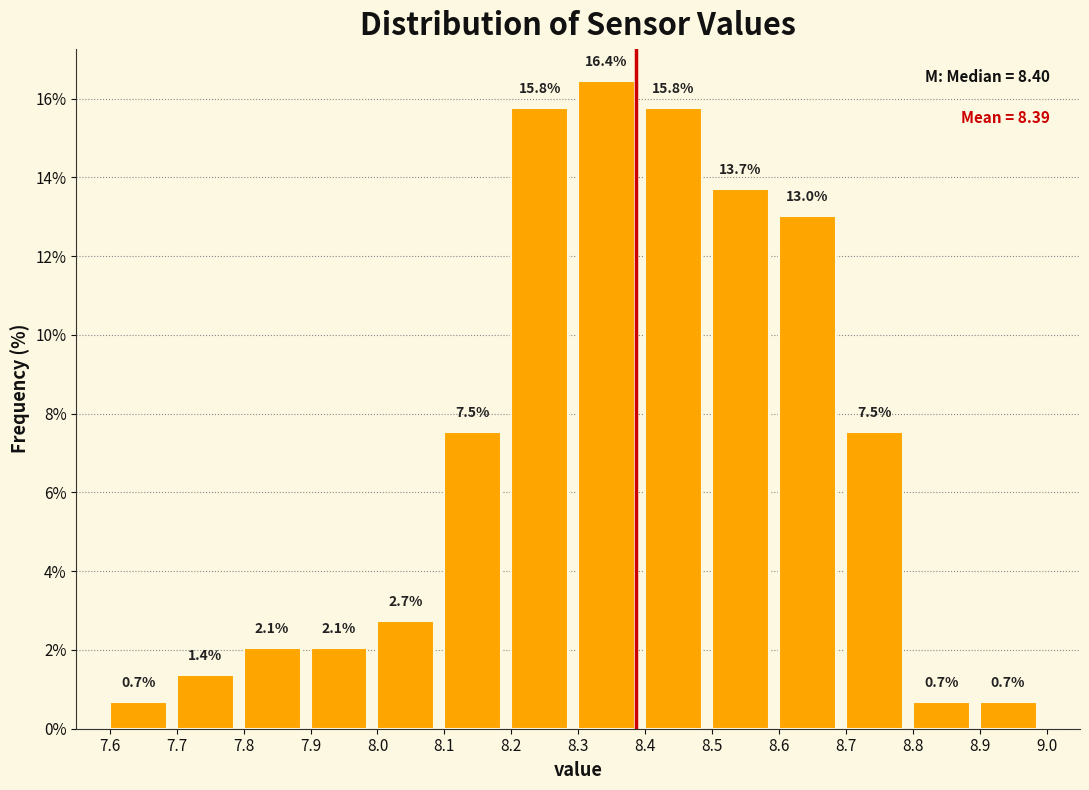

Reading left to right, transcribe this chart: for each bar, give the range it covers on the x-axis and its height.

7.6 to 7.7: 0.7
7.7 to 7.8: 1.4
7.8 to 7.9: 2.1
7.9 to 8.0: 2.1
8.0 to 8.1: 2.7
8.1 to 8.2: 7.5
8.2 to 8.3: 15.8
8.3 to 8.4: 16.4
8.4 to 8.5: 15.8
8.5 to 8.6: 13.7
8.6 to 8.7: 13.0
8.7 to 8.8: 7.5
8.8 to 8.9: 0.7
8.9 to 9.0: 0.7